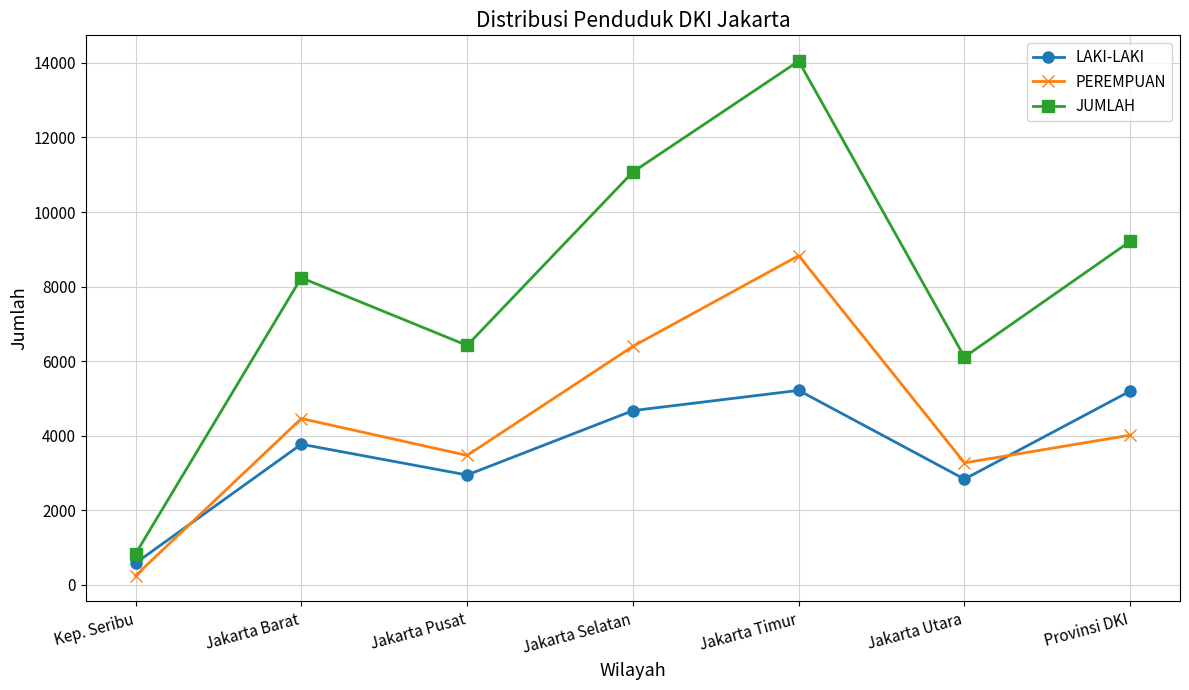

Is the value of LAKI-LAKI at Jakarta Timur greater than the value of PEREMPUAN at Jakarta Pusat?

Yes